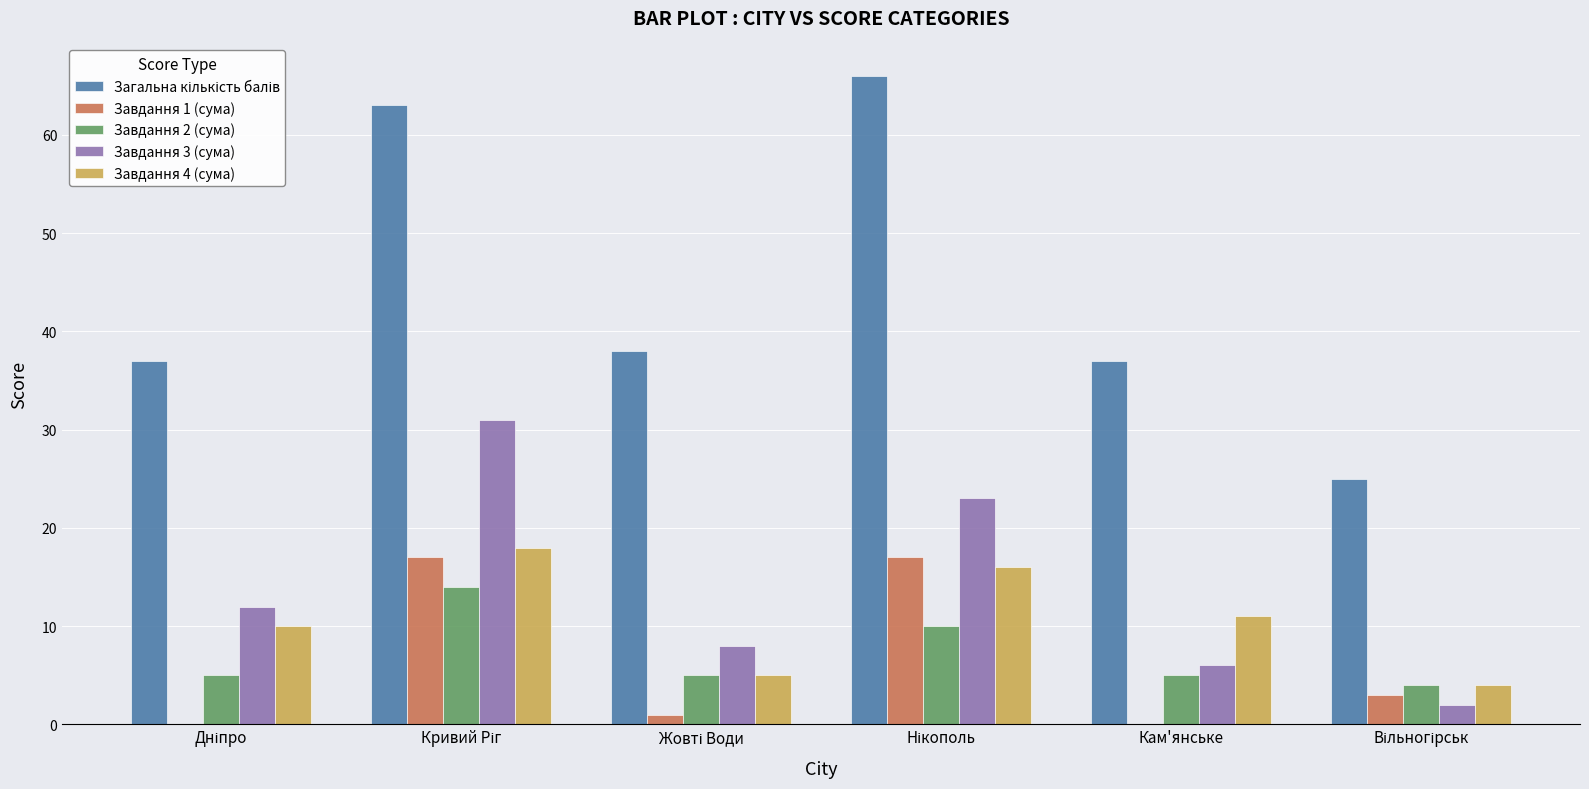

At which category is the sum across all series the highest?

Кривий Ріг